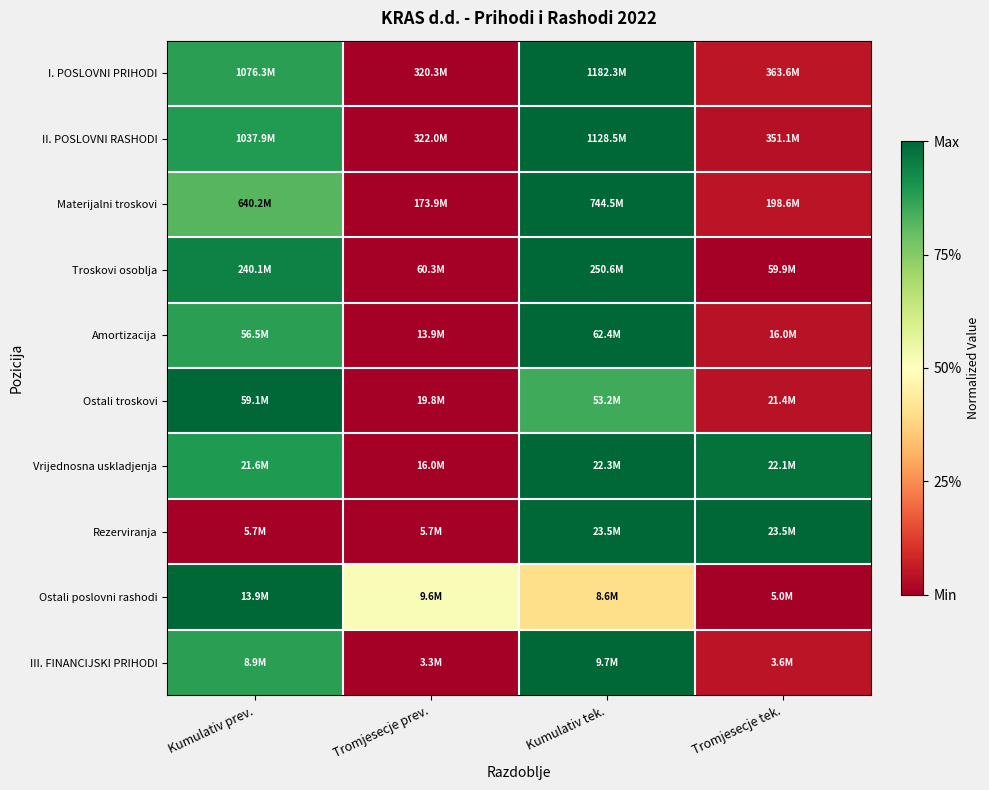

Reading right to left, what are all the values shown in this chart?

I. POSLOVNI PRIHODI: Tromjesecje tek.=0.1	Kumulativ tek.=1.0	Tromjesecje prev.=0.0	Kumulativ prev.=0.9
II. POSLOVNI RASHODI: Tromjesecje tek.=0.0	Kumulativ tek.=1.0	Tromjesecje prev.=0.0	Kumulativ prev.=0.9
Materijalni troskovi: Tromjesecje tek.=0.0	Kumulativ tek.=1.0	Tromjesecje prev.=0.0	Kumulativ prev.=0.8
Troskovi osoblja: Tromjesecje tek.=0.0	Kumulativ tek.=1.0	Tromjesecje prev.=0.0	Kumulativ prev.=0.9
Amortizacija: Tromjesecje tek.=0.0	Kumulativ tek.=1.0	Tromjesecje prev.=0.0	Kumulativ prev.=0.9
Ostali troskovi: Tromjesecje tek.=0.0	Kumulativ tek.=0.9	Tromjesecje prev.=0.0	Kumulativ prev.=1.0
Vrijednosna uskladjenja: Tromjesecje tek.=1.0	Kumulativ tek.=1.0	Tromjesecje prev.=0.0	Kumulativ prev.=0.9
Rezerviranja: Tromjesecje tek.=1.0	Kumulativ tek.=1.0	Tromjesecje prev.=0.0	Kumulativ prev.=0.0
Ostali poslovni rashodi: Tromjesecje tek.=0.0	Kumulativ tek.=0.4	Tromjesecje prev.=0.5	Kumulativ prev.=1.0
III. FINANCIJSKI PRIHODI: Tromjesecje tek.=0.0	Kumulativ tek.=1.0	Tromjesecje prev.=0.0	Kumulativ prev.=0.9